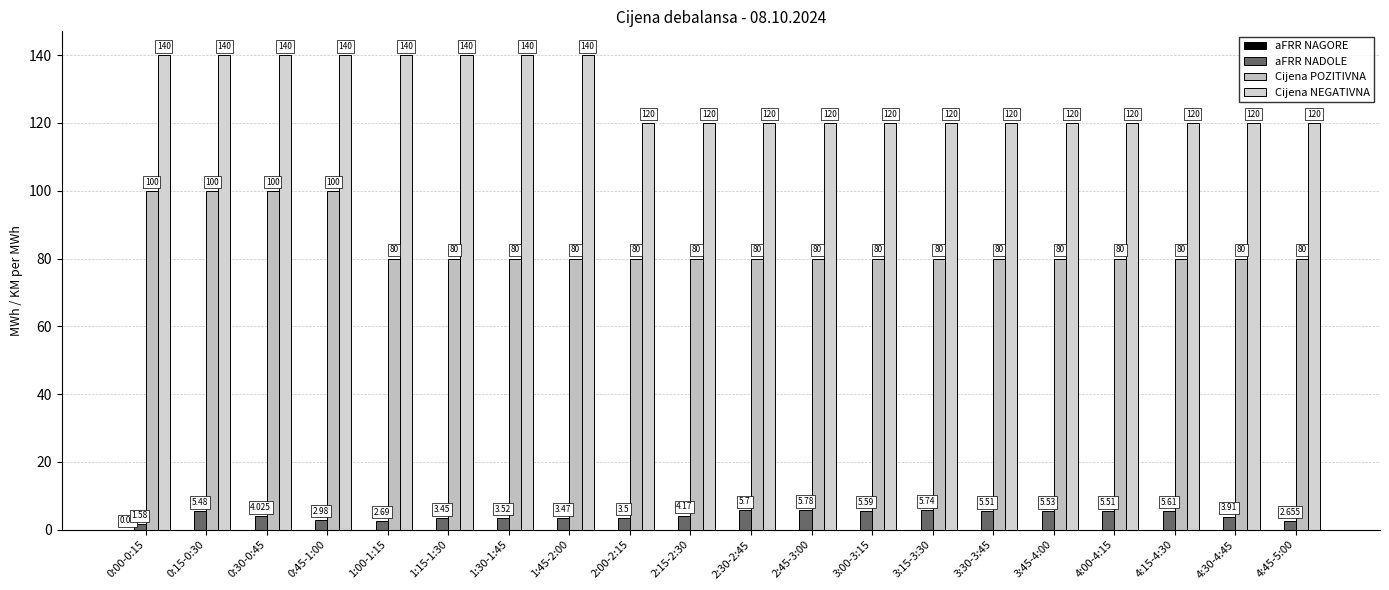

The value of Cijena NEGATIVNA at 0:45-1:00 is 76.6. True or false?

False